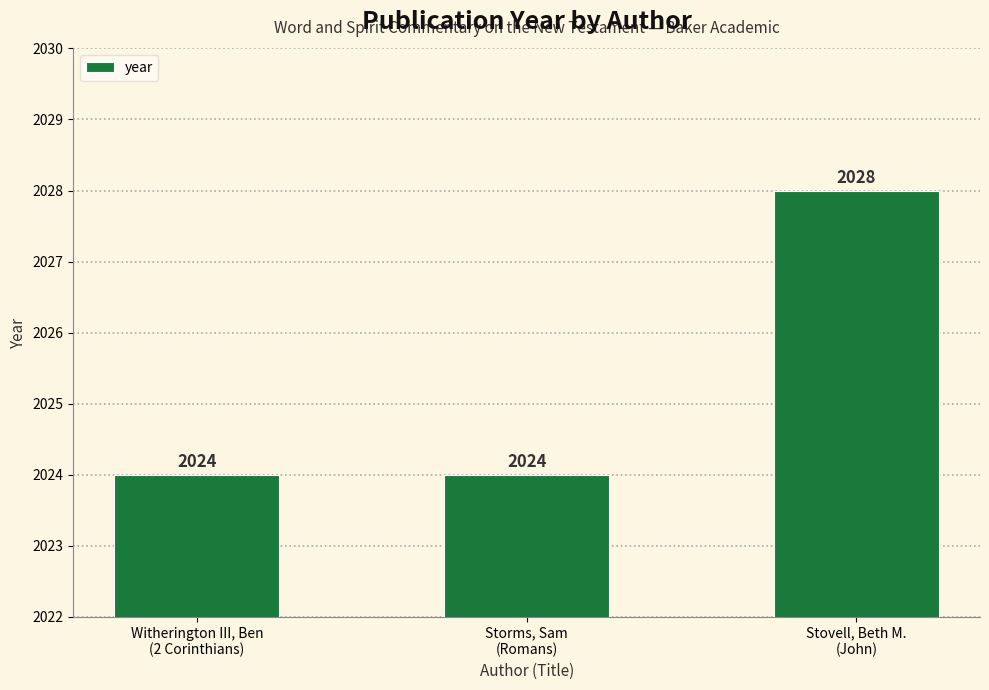

What is the ratio of the value at Storms, Sam
(Romans) to the value at Witherington III, Ben
(2 Corinthians)?

1.0